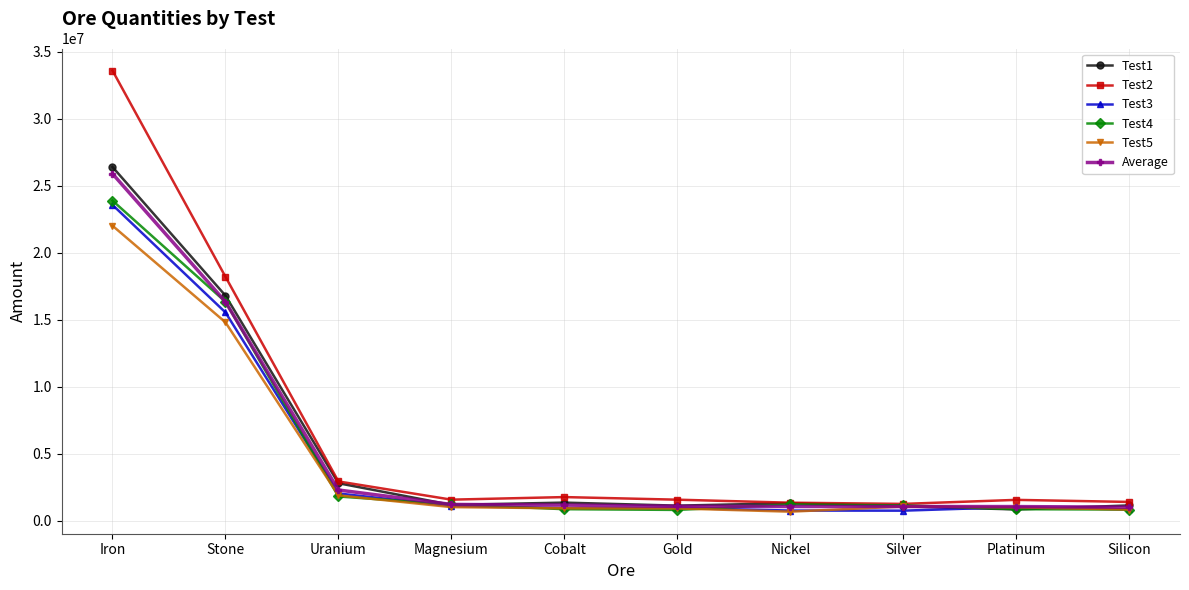

Rank the series by their maximum value, from lowest to highest.

Test5, Test3, Test4, Average, Test1, Test2